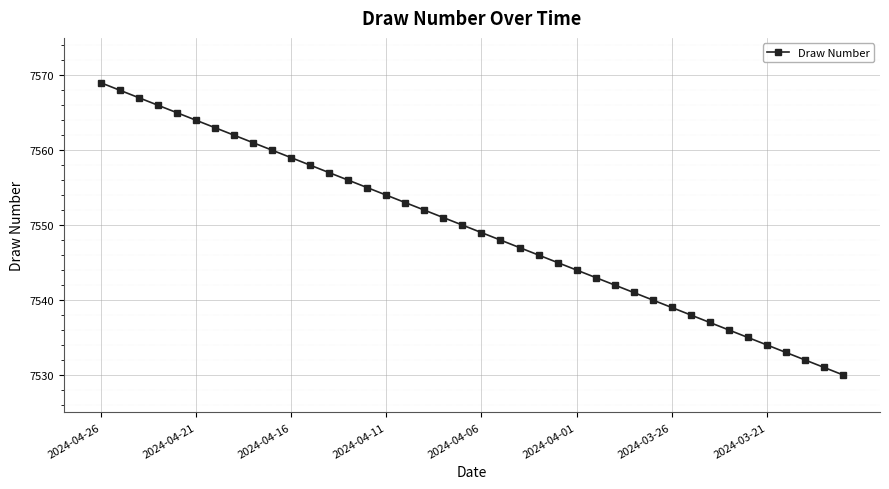

What is the difference between the second highest and minimum values?

38